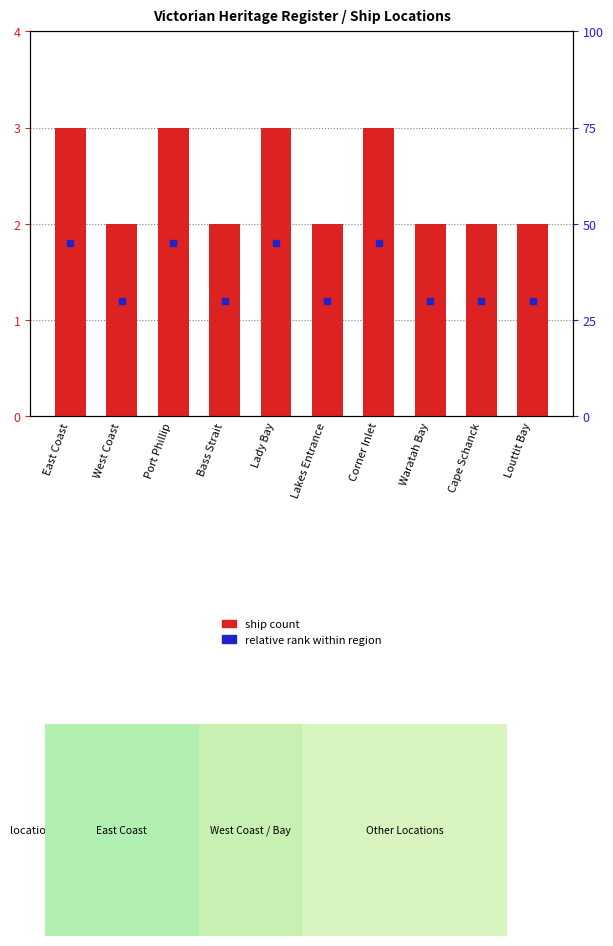

At how many categories does at least one series exceed 2?

4